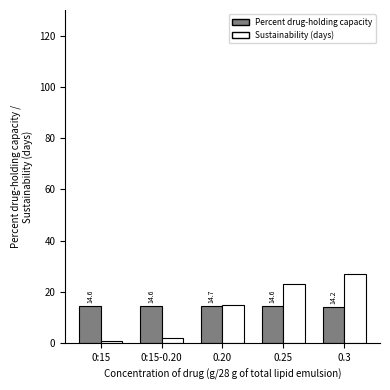

At which label is Sustainability (days) closest to 14?

0.20